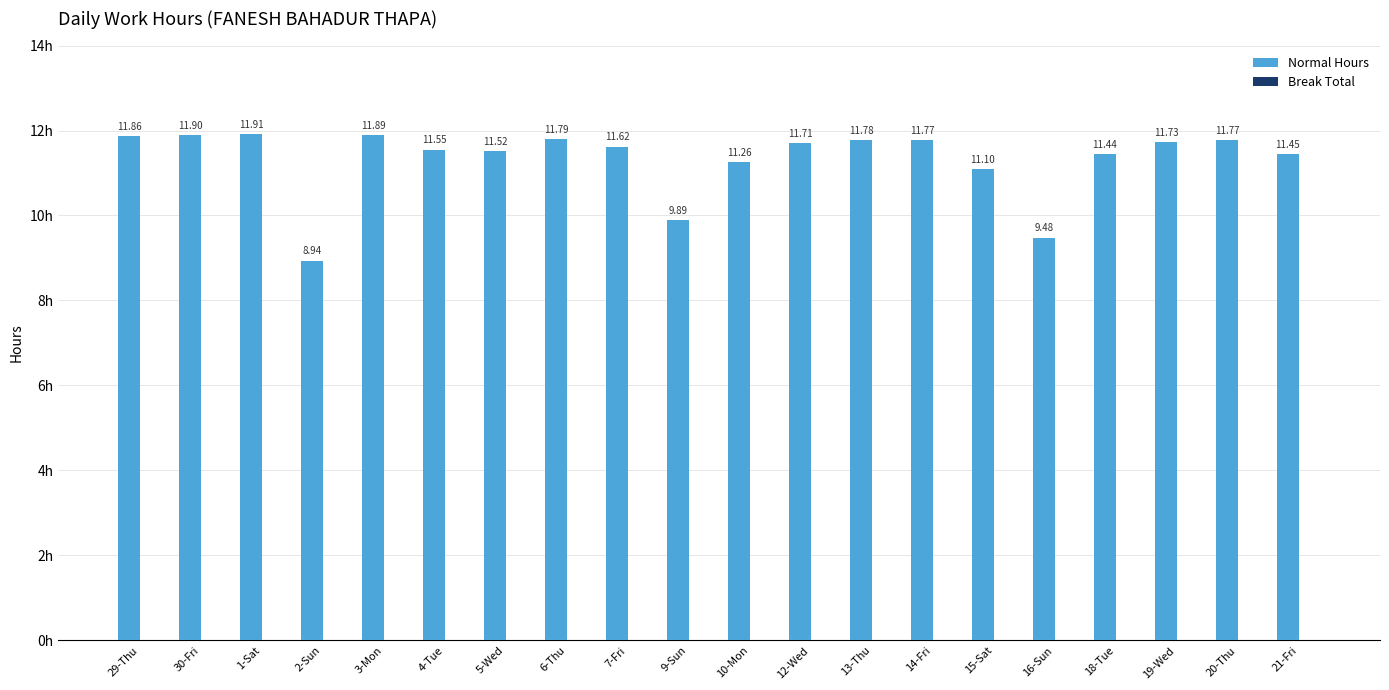

What is the difference between the maximum and minimum values?

3.0